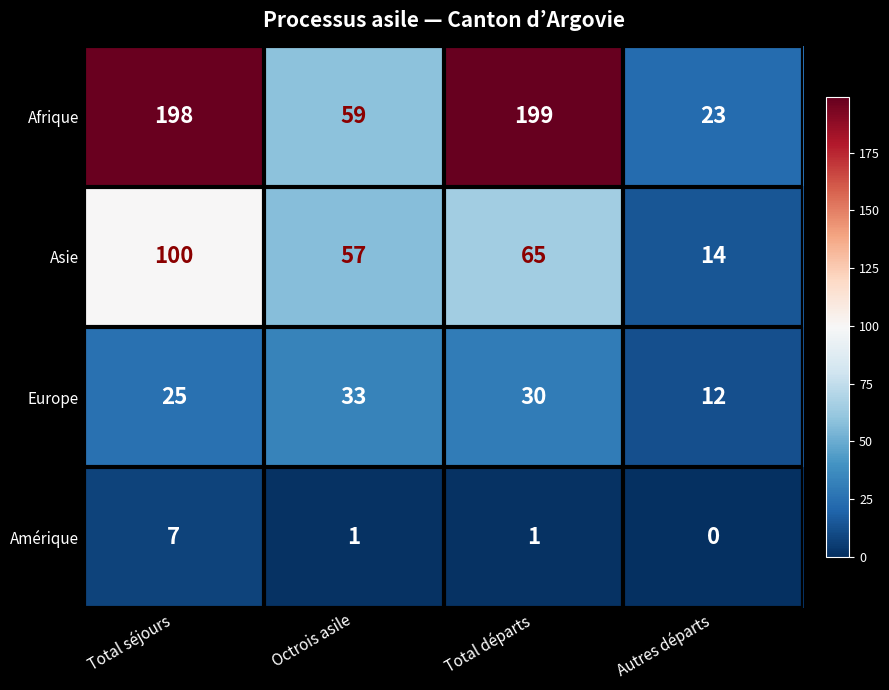

Where does the Amérique series first go above 1?

Total séjours